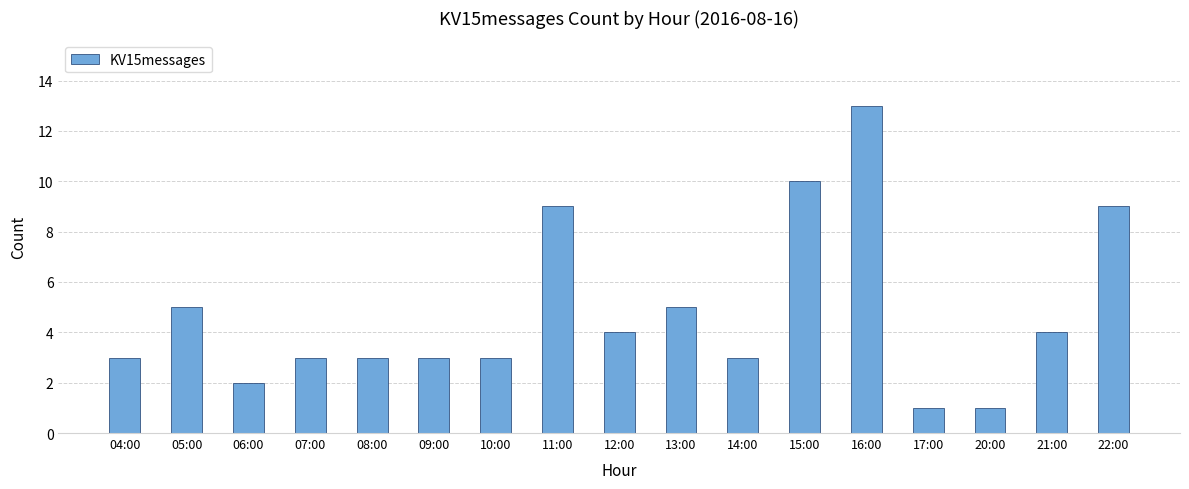

What is the ratio of the value at 16:00 to the value at 10:00?

4.3